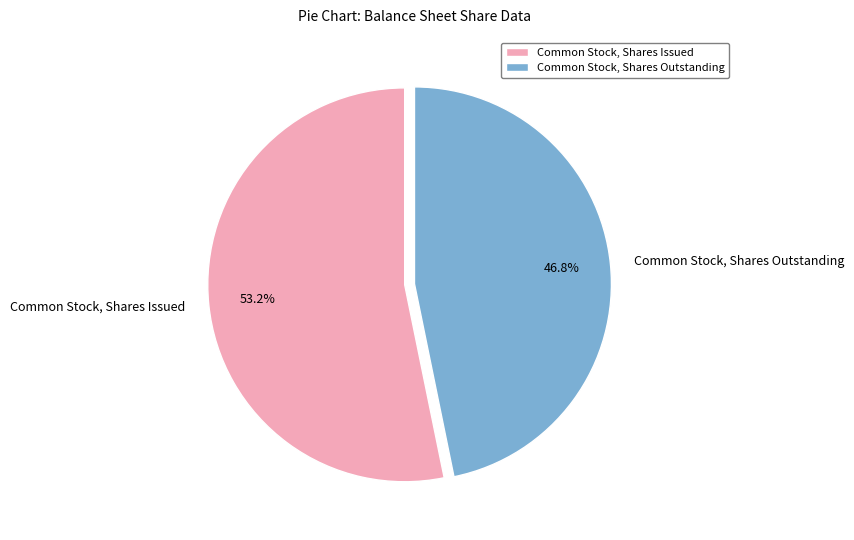

How many segments does this pie chart have?

2